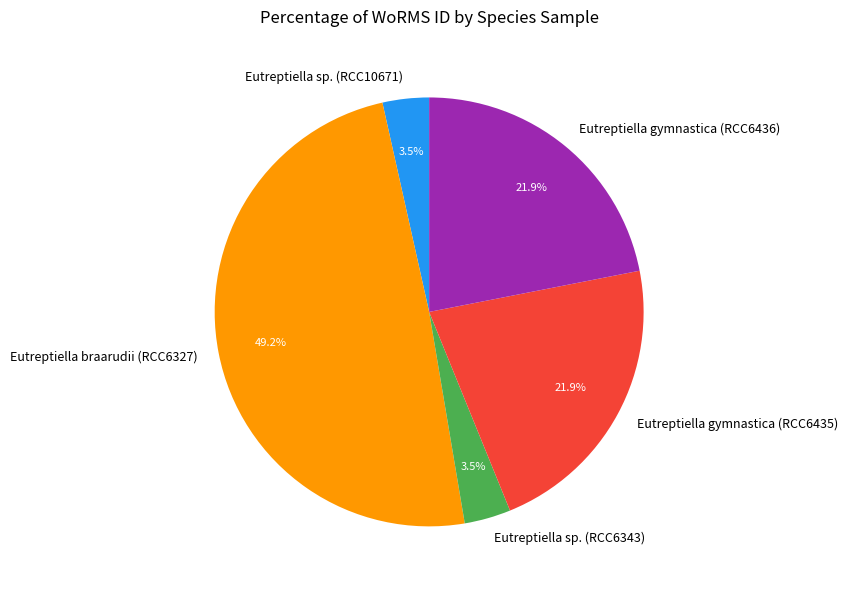

How much of the chart is everything except Eutreptiella gymnastica (RCC6435)?

78.1%